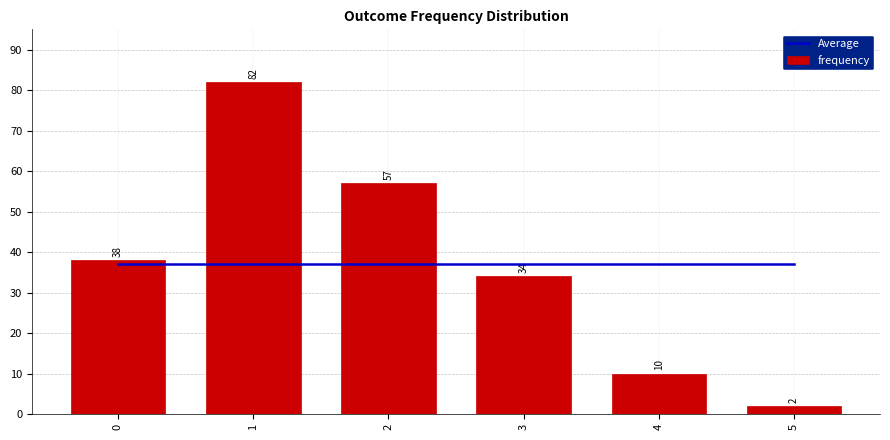

List the series in order of their peak value, highest first.

frequency, Average